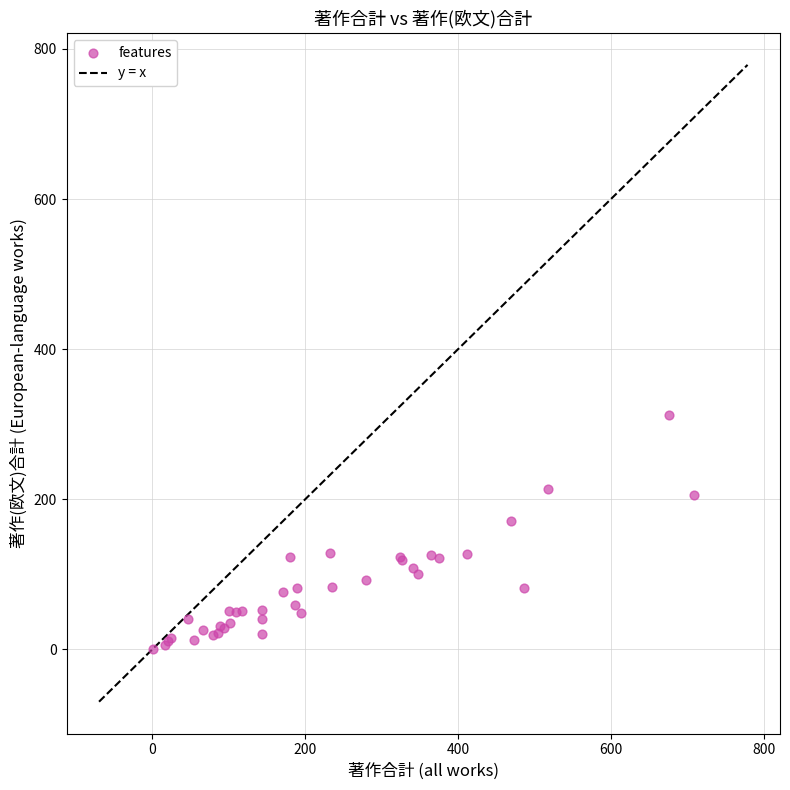

What Y value in the scatter plot is closest to 156?

171